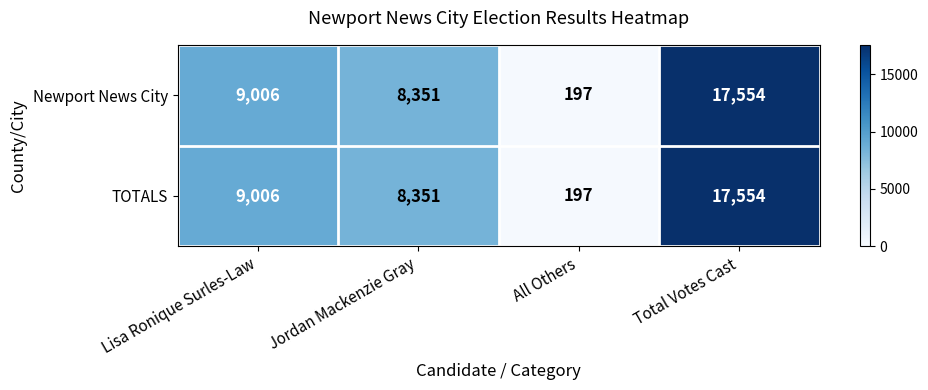

Reading left to right, transcribe all the data shown in this chart.

Newport News City: 9006	8351	197	17554
TOTALS: 9006	8351	197	17554